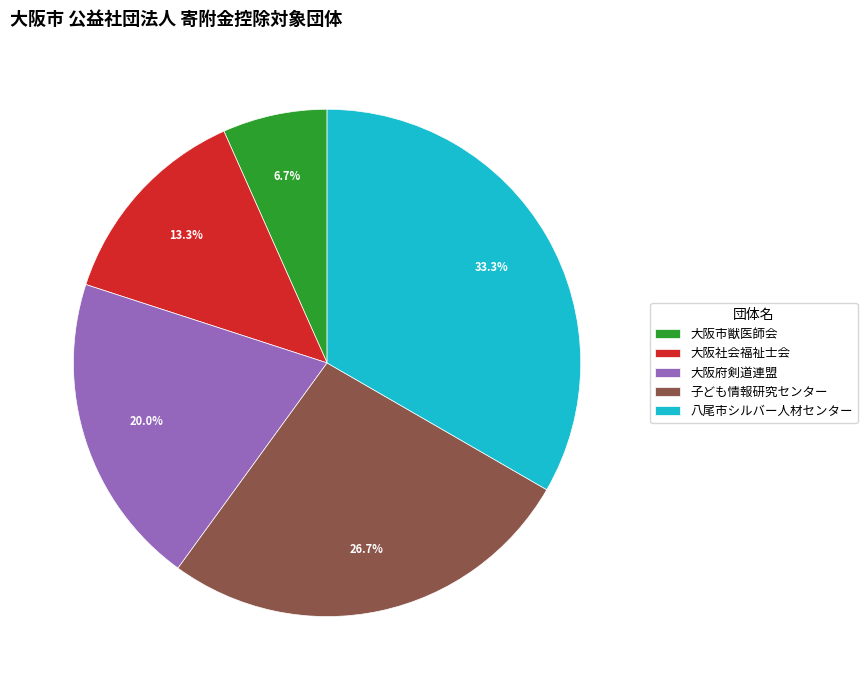

Rank the categories by value from lowest to highest.

大阪市獣医師会, 大阪社会福祉士会, 大阪府剣道連盟, 子ども情報研究センター, 八尾市シルバー人材センター